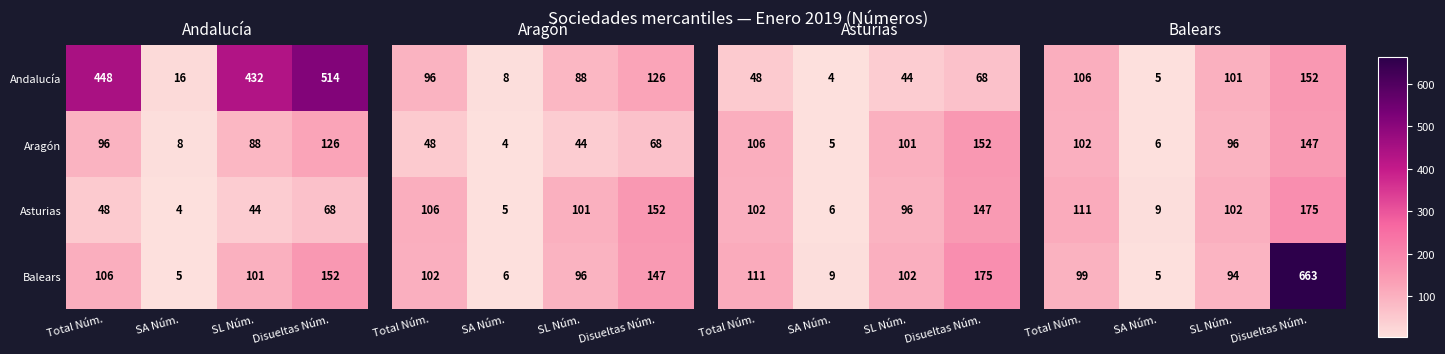

What is the minimum value for Andalucía?

16